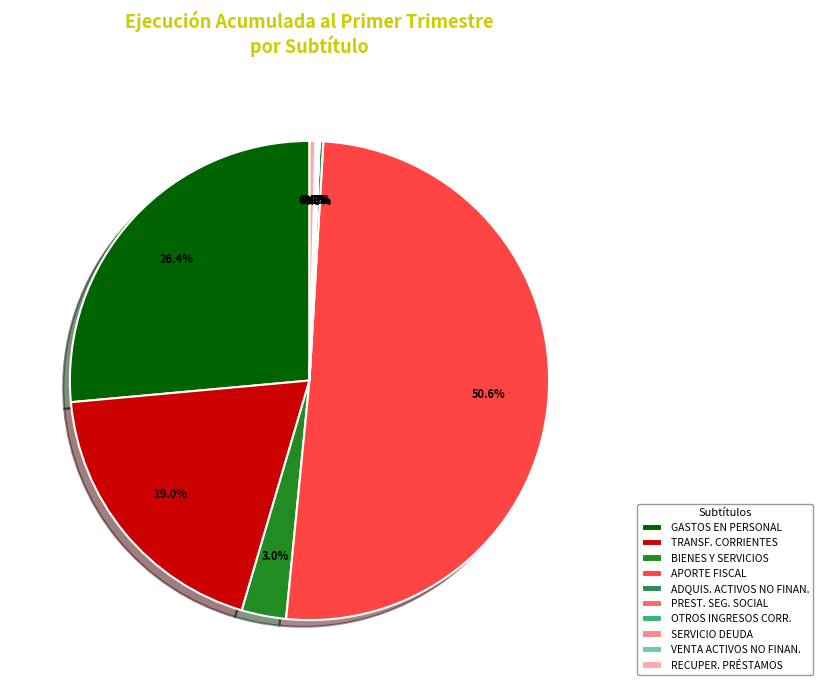

Which slice is the largest?

APORTE FISCAL